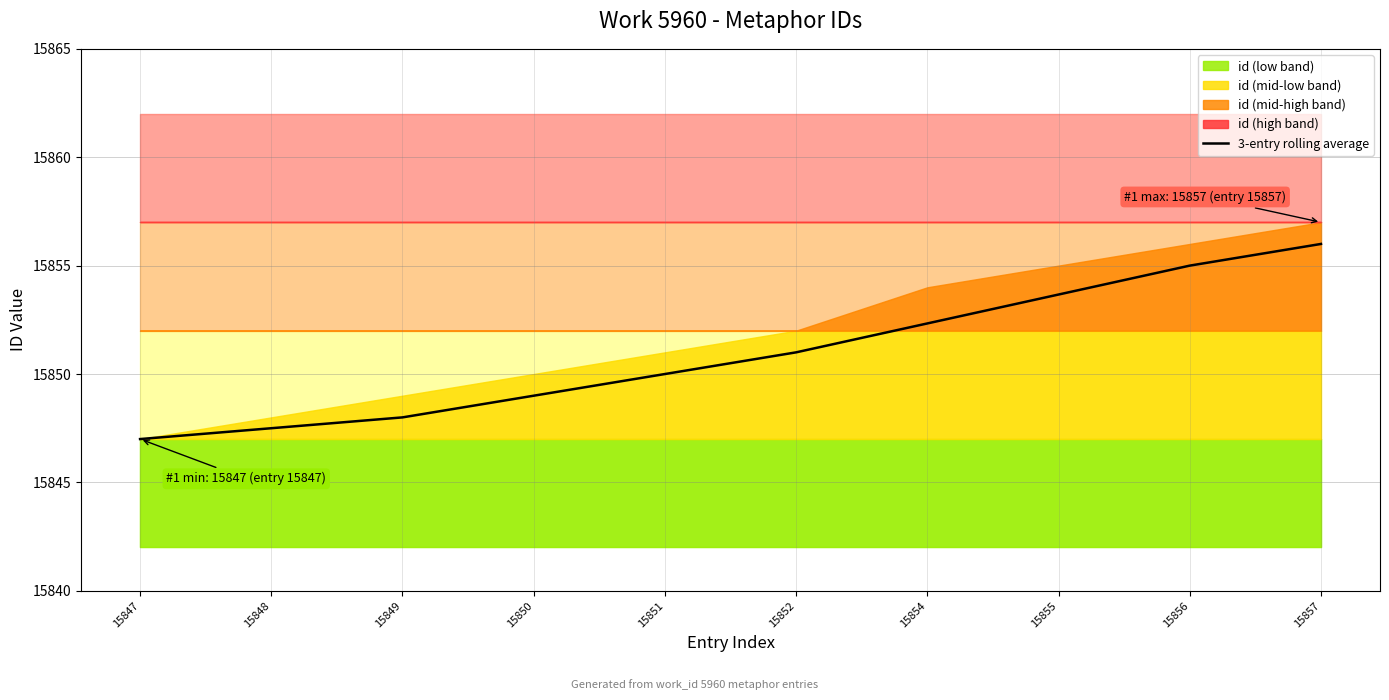

Rank the categories by value from highest to lowest.

15857, 15856, 15855, 15854, 15852, 15851, 15850, 15849, 15848, 15847